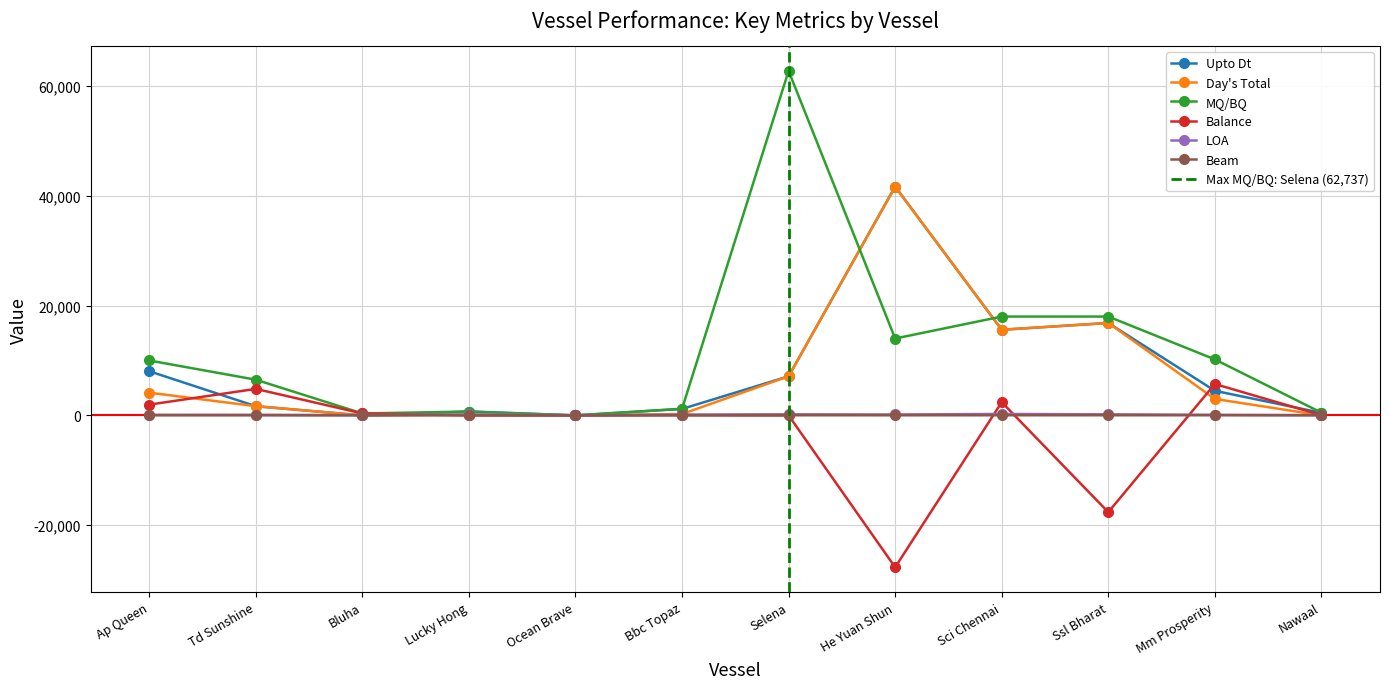

Is it true that Day's Total equals 41659.0 at He Yuan Shun?

True